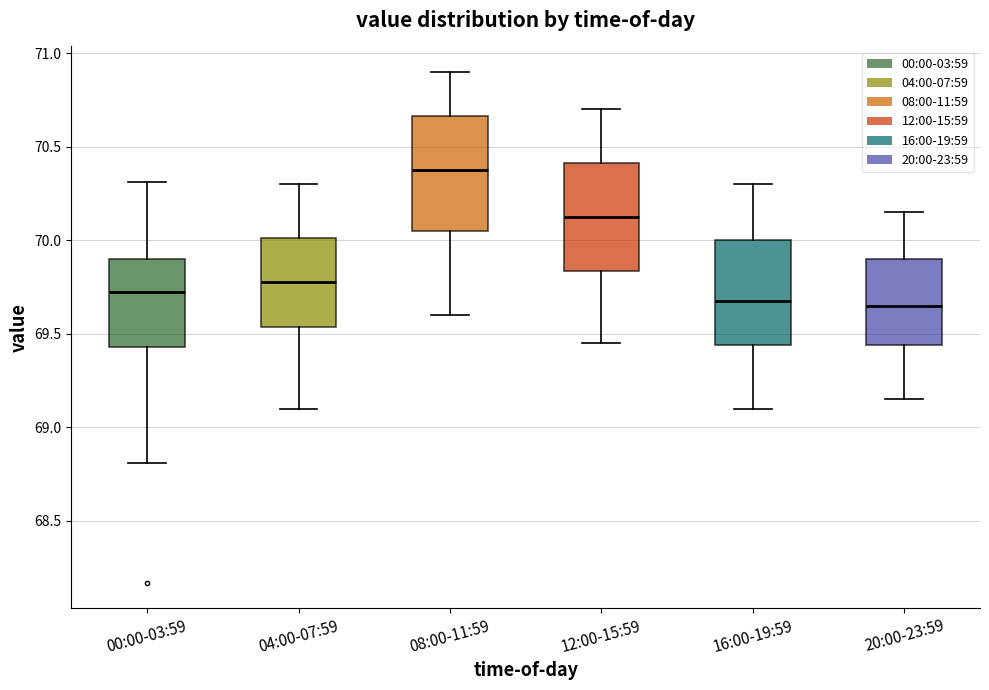

Where does the lower whisker of the box for 20:00-23:59 end on the y-axis? The values are not printed on the chart, so give them approximately, as read against the axis.

69.15